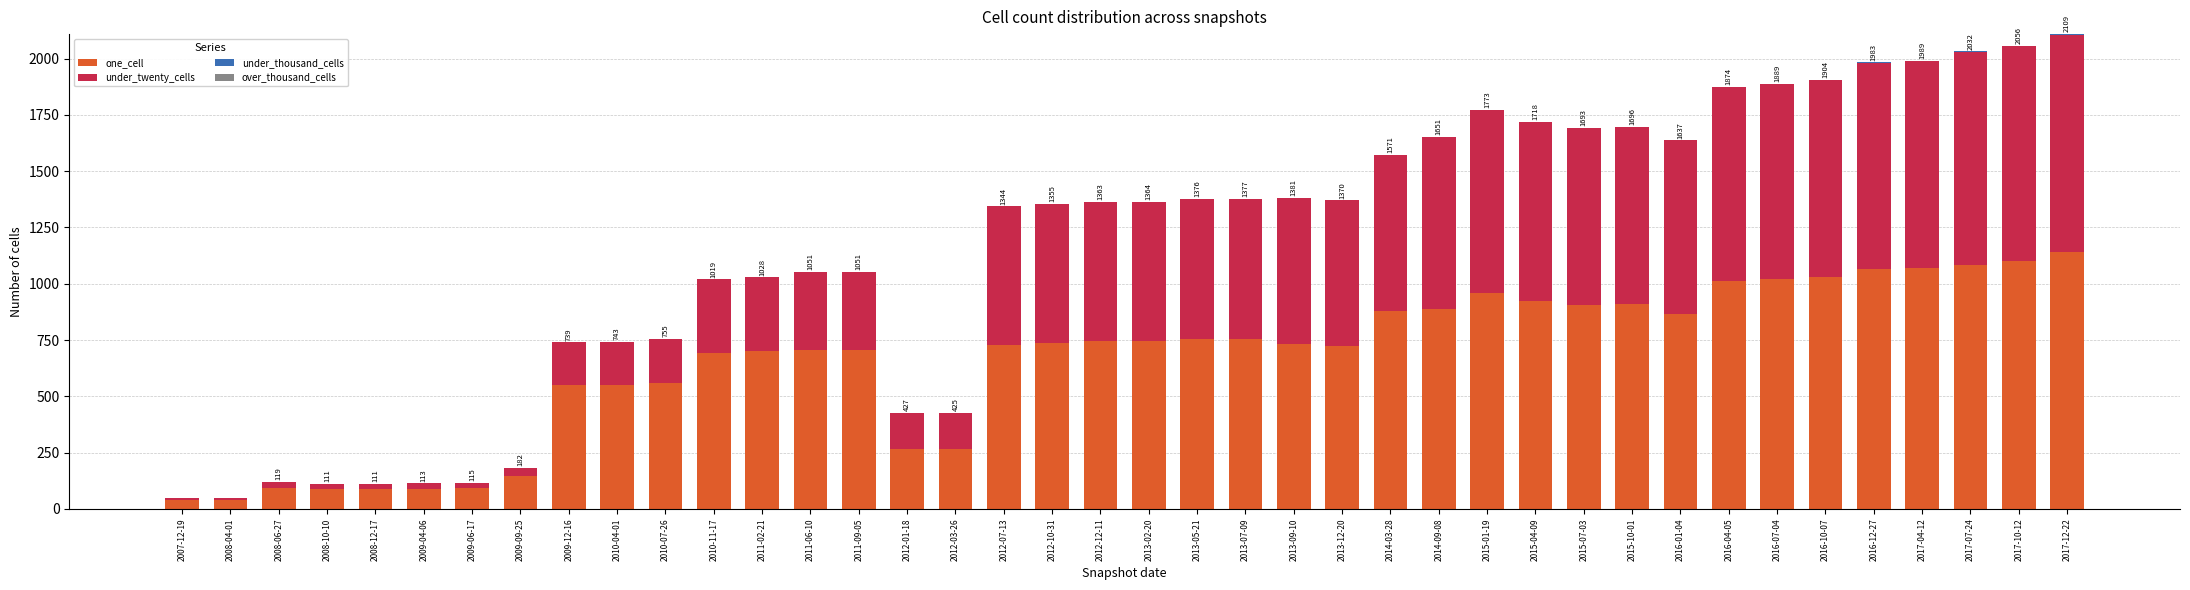

The value of one_cell at 2013-12-20 is 723. True or false?

True